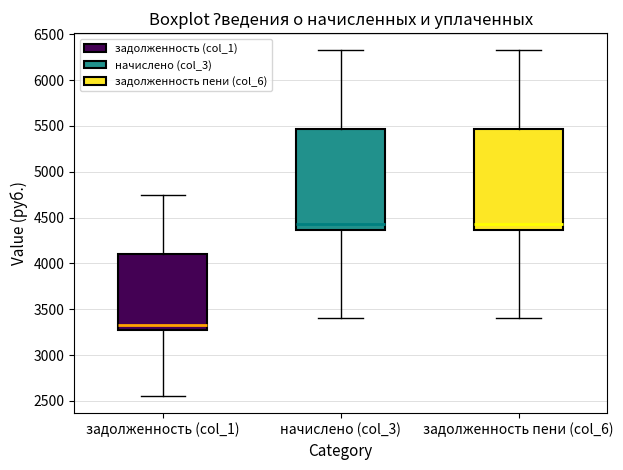

Reading left to right, read every box against the y-axis: the position of its median line, the range the box covers, and the ends of its whiskers. The values are not printed on the chart, so give them approximately, as read against the axis.

задолженность (col_1): median 3350, box 3300 to 4100, whiskers 2550 to 4750
начислено (col_3): median 4450, box 4350 to 5450, whiskers 3400 to 6300
задолженность пени (col_6): median 4450, box 4350 to 5450, whiskers 3400 to 6300